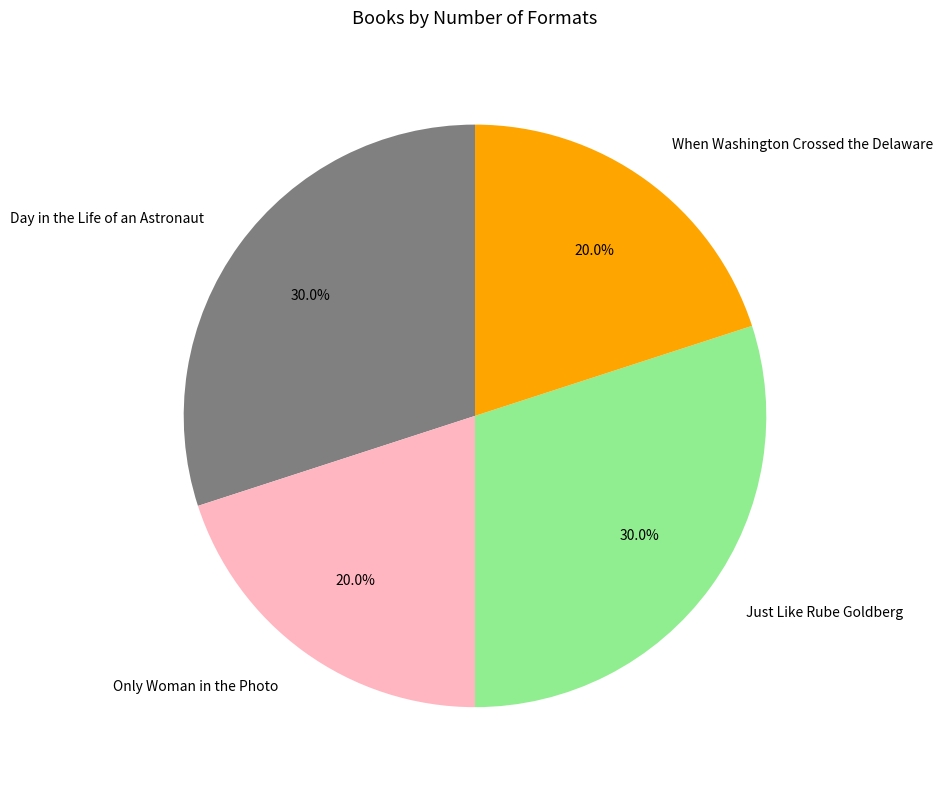

The Just Like Rube Goldberg slice represents 36% of the pie. True or false?

False